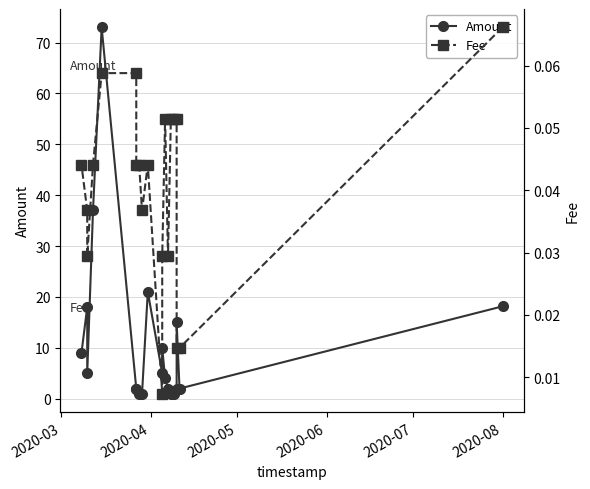

What is the difference between the second highest and minimum values in the Amount series?

36.0